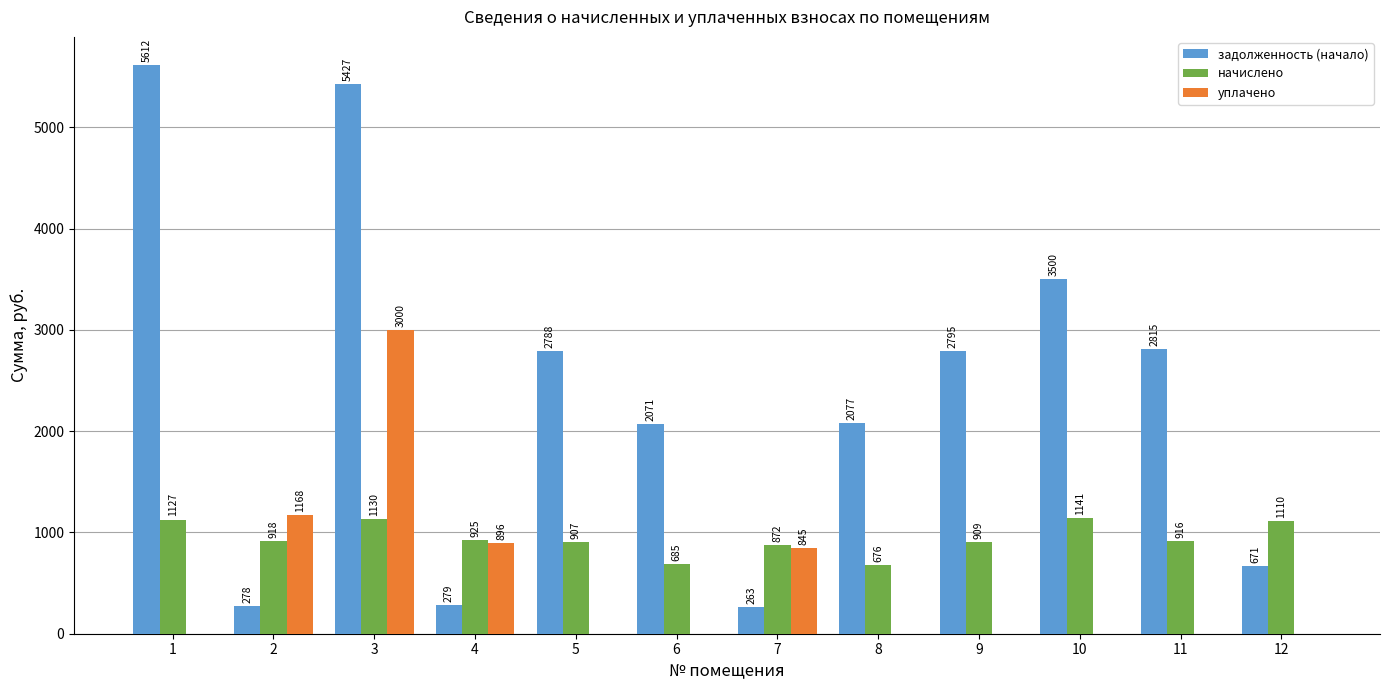

True or false: уплачено has a value of 1604.4 at 8.

False